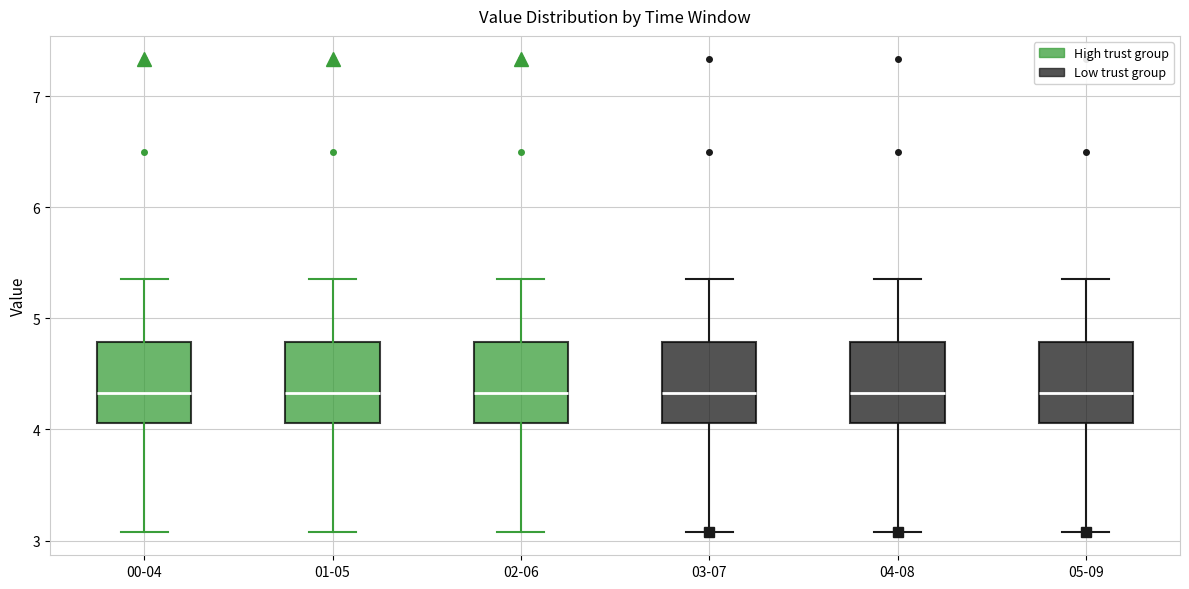

Where does the lower whisker of the box for 00-04 end on the y-axis? The values are not printed on the chart, so give them approximately, as read against the axis.

3.1